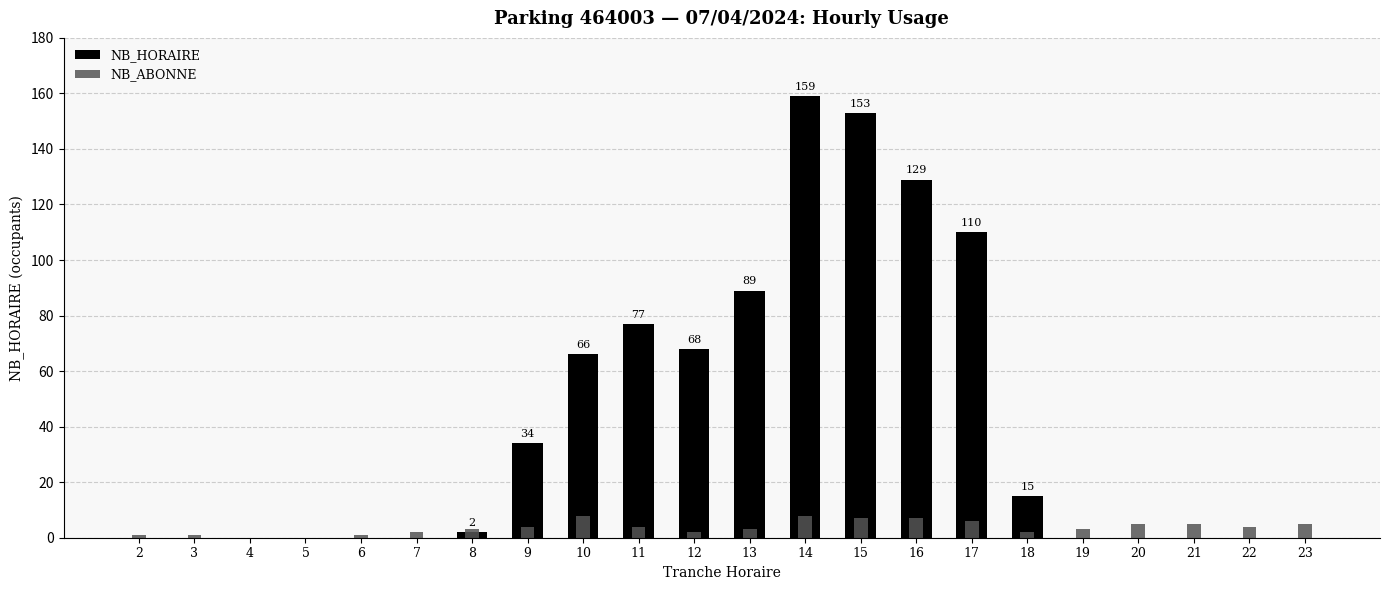

True or false: NB_ABONNE has a value of 3 at 23.

False